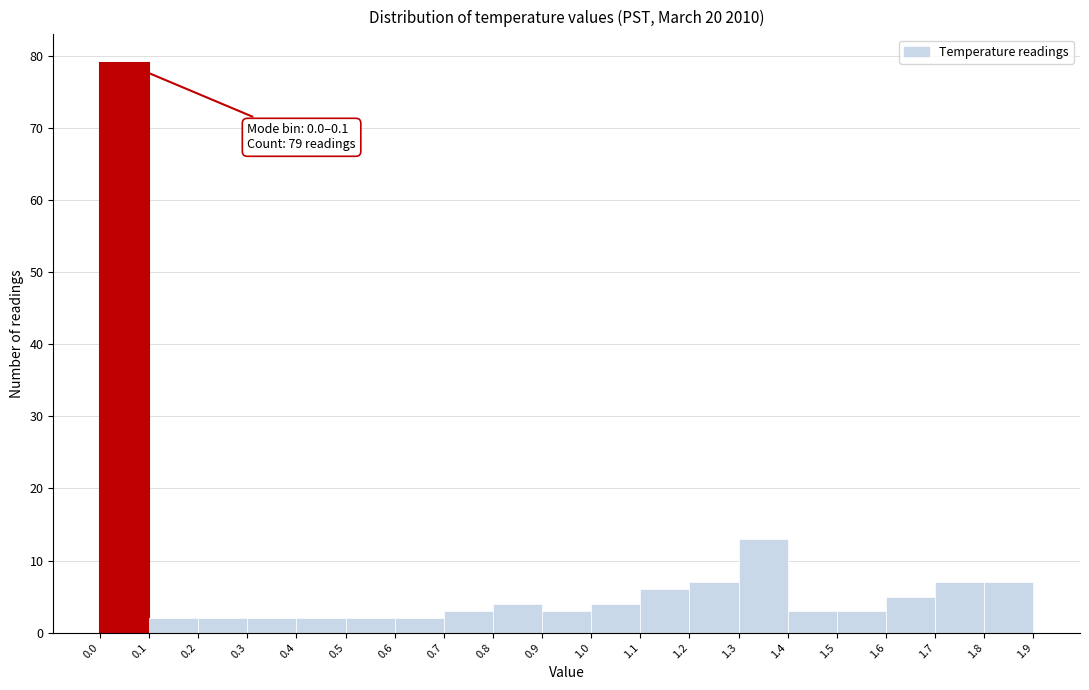

Over which range of the x-axis is the bar tallest?

0.0 to 0.1